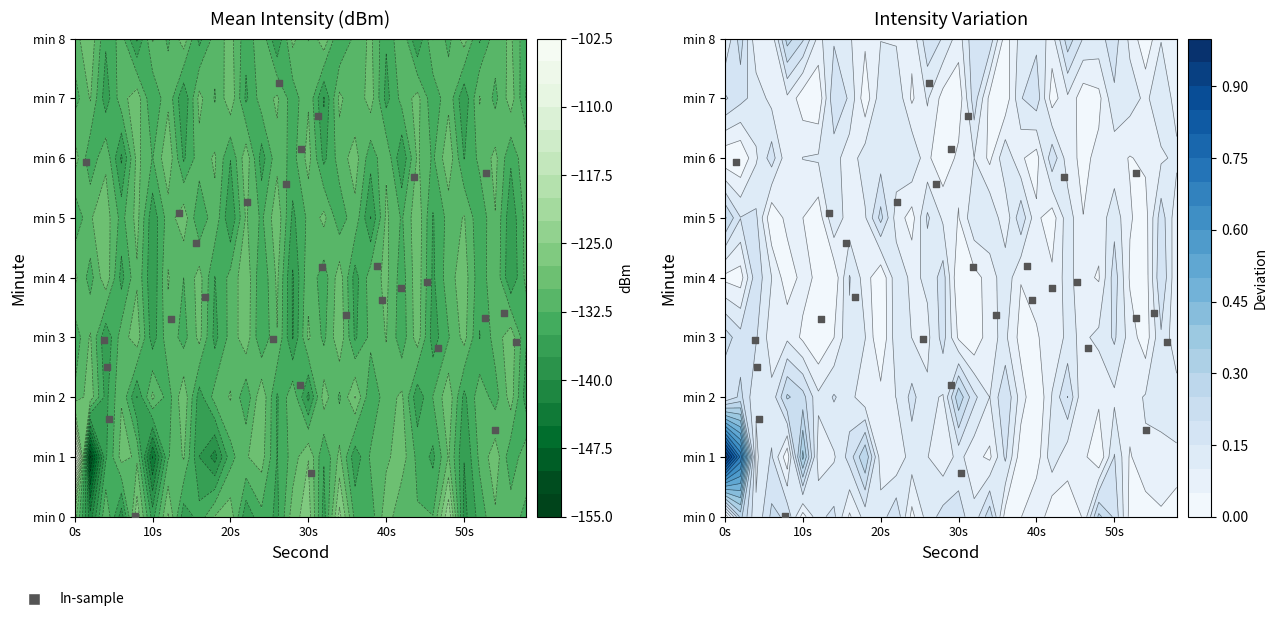

The value at 7 is 0.9. True or false?

False